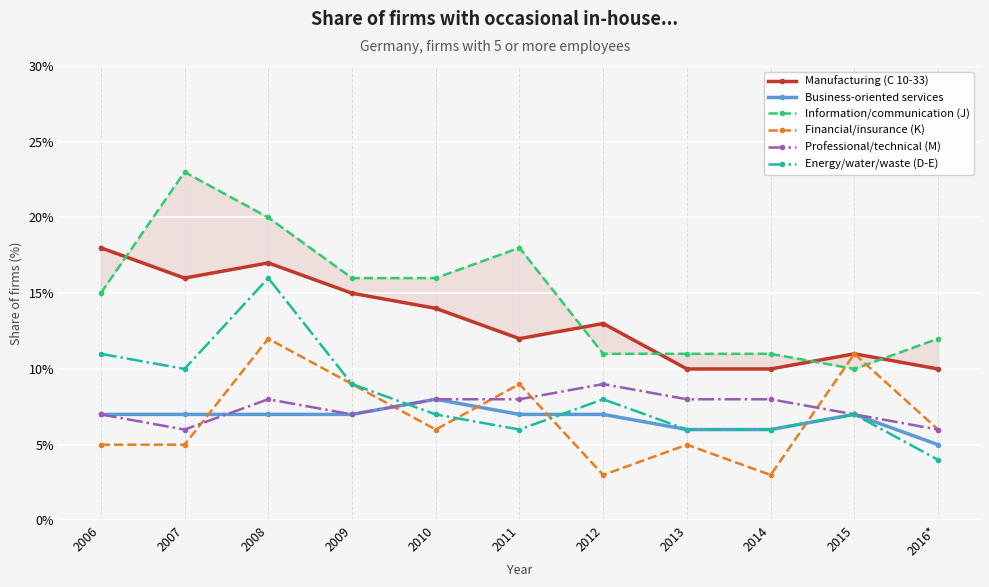

Which category has the lowest value in the Professional/technical (M) series?

2007